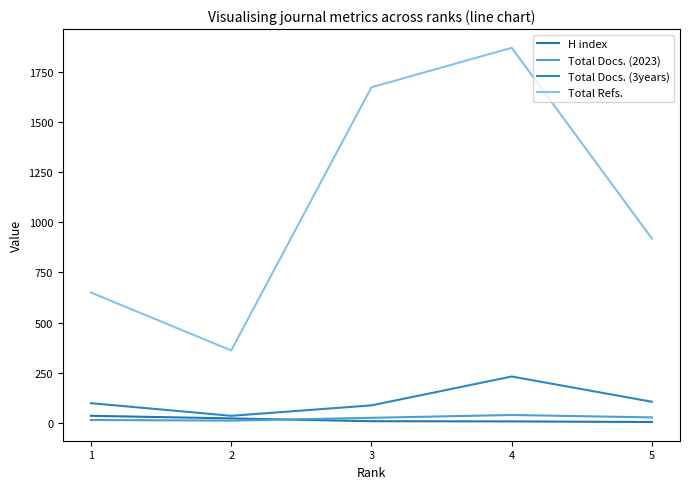

Is this an area chart (filled region under the line)?

No